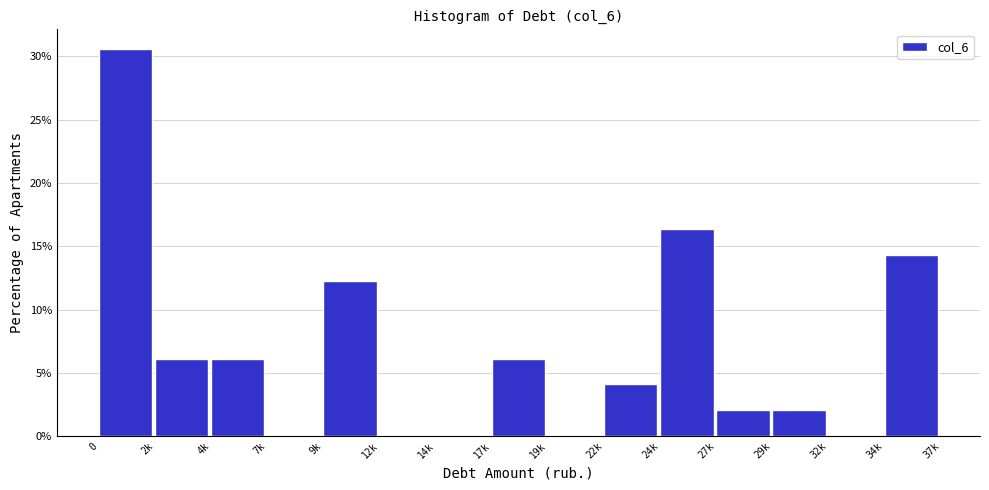

Reading right to left, extract all data points from this chart.

34k=14.3	32k=0.0	29k=2.0	27k=2.0	24k=16.3	22k=4.1	19k=0.0	17k=6.1	14k=0.0	12k=0.0	9k=12.2	7k=0.0	4k=6.1	2k=6.1	0=30.6